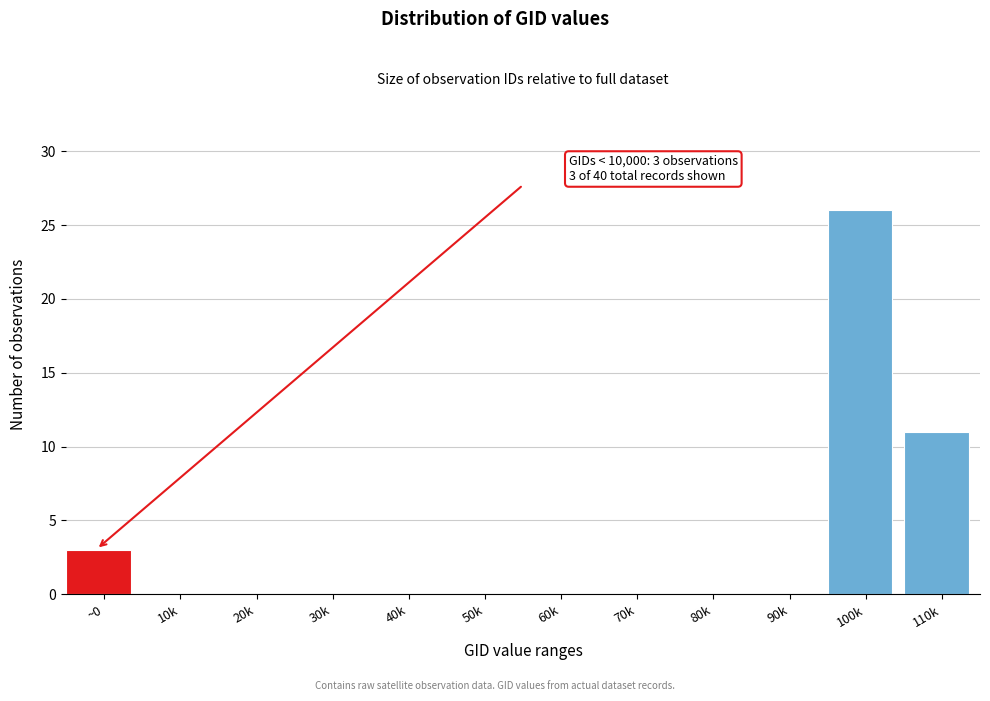

Reading left to right, what are all the values shown in this chart?

~0=3	10k=0	20k=0	30k=0	40k=0	50k=0	60k=0	70k=0	80k=0	90k=0	100k=26	110k=11